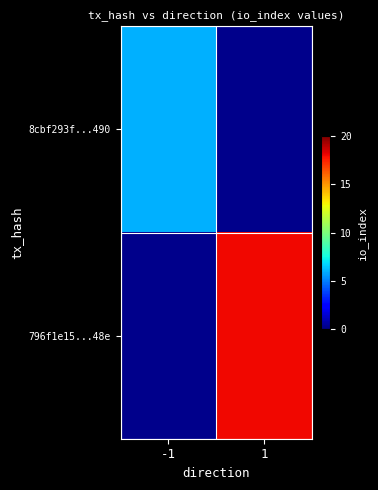

At which category does the chart reach its peak across all series?

1